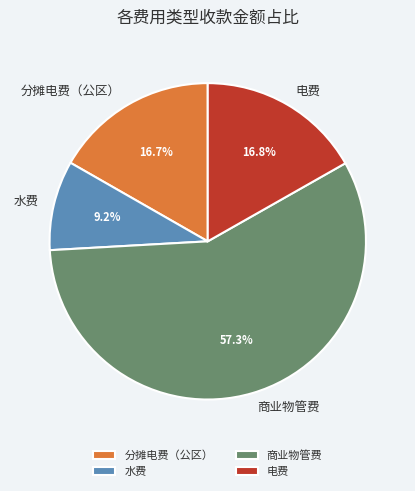

Is the sum of 电费 and 商业物管费 greater than half?

Yes